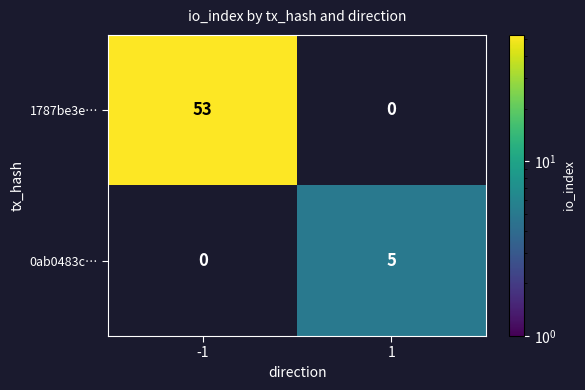

True or false: 1787be3e… has a value of 53 at -1.

True